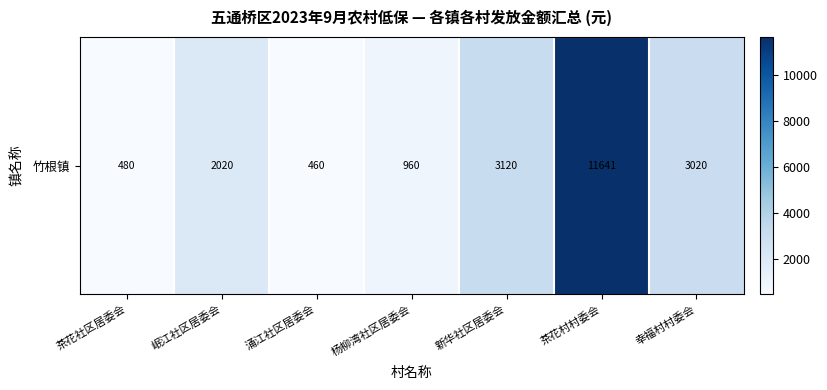

What is the sum of all values?

21701